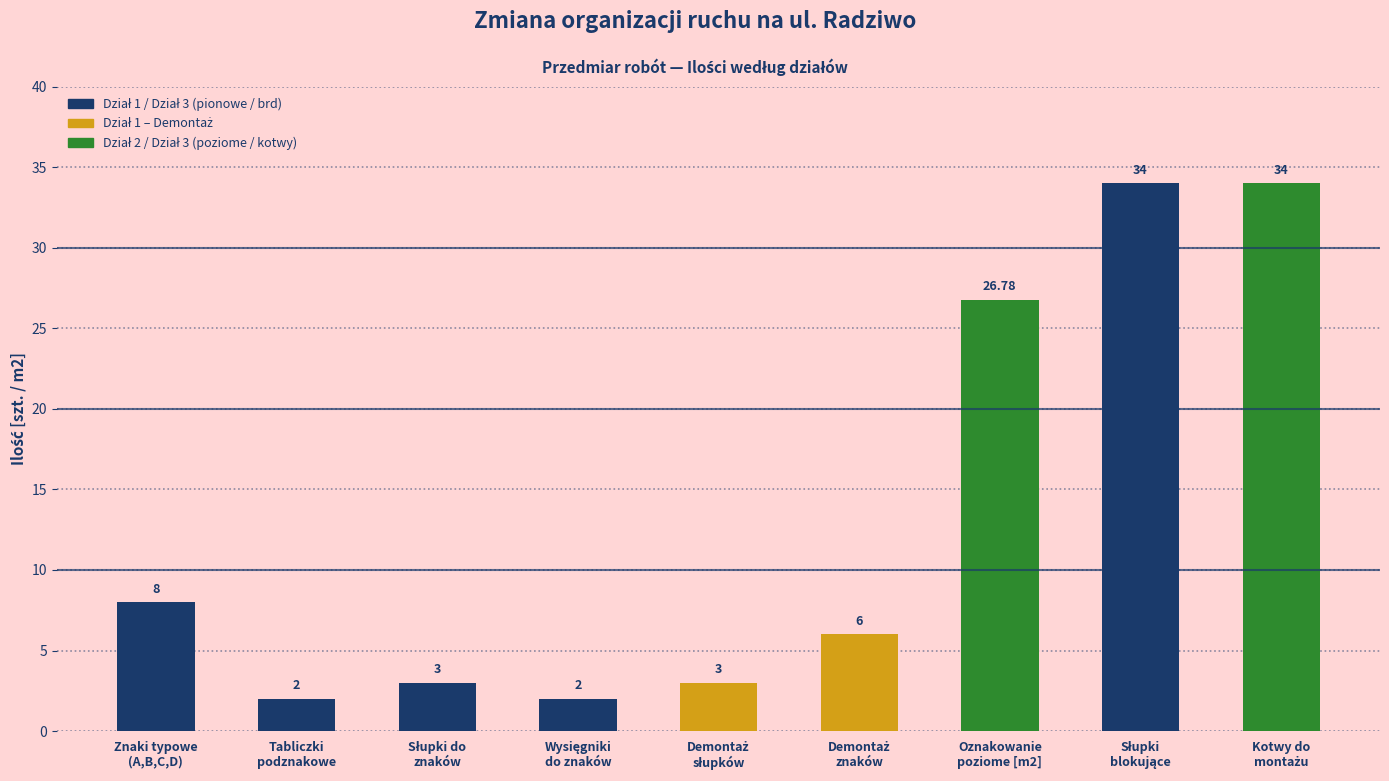

What is the change in value from Wysięgniki
do znaków to Słupki
blokujące?

+32.0